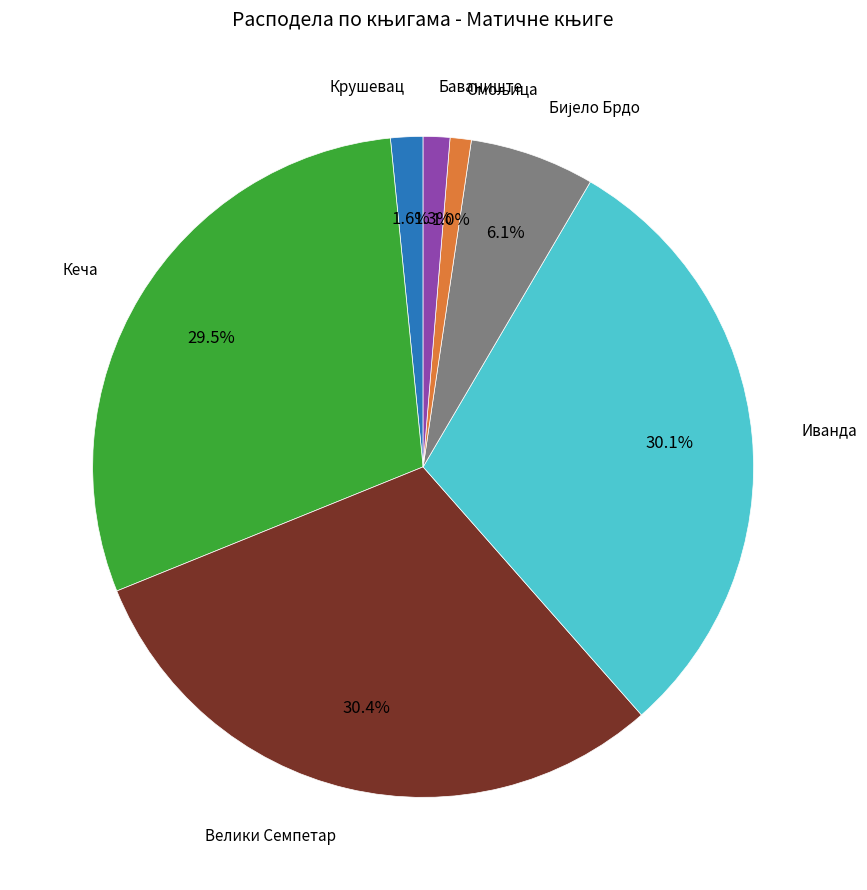

Is there any slice that represents more than half of the pie?

No